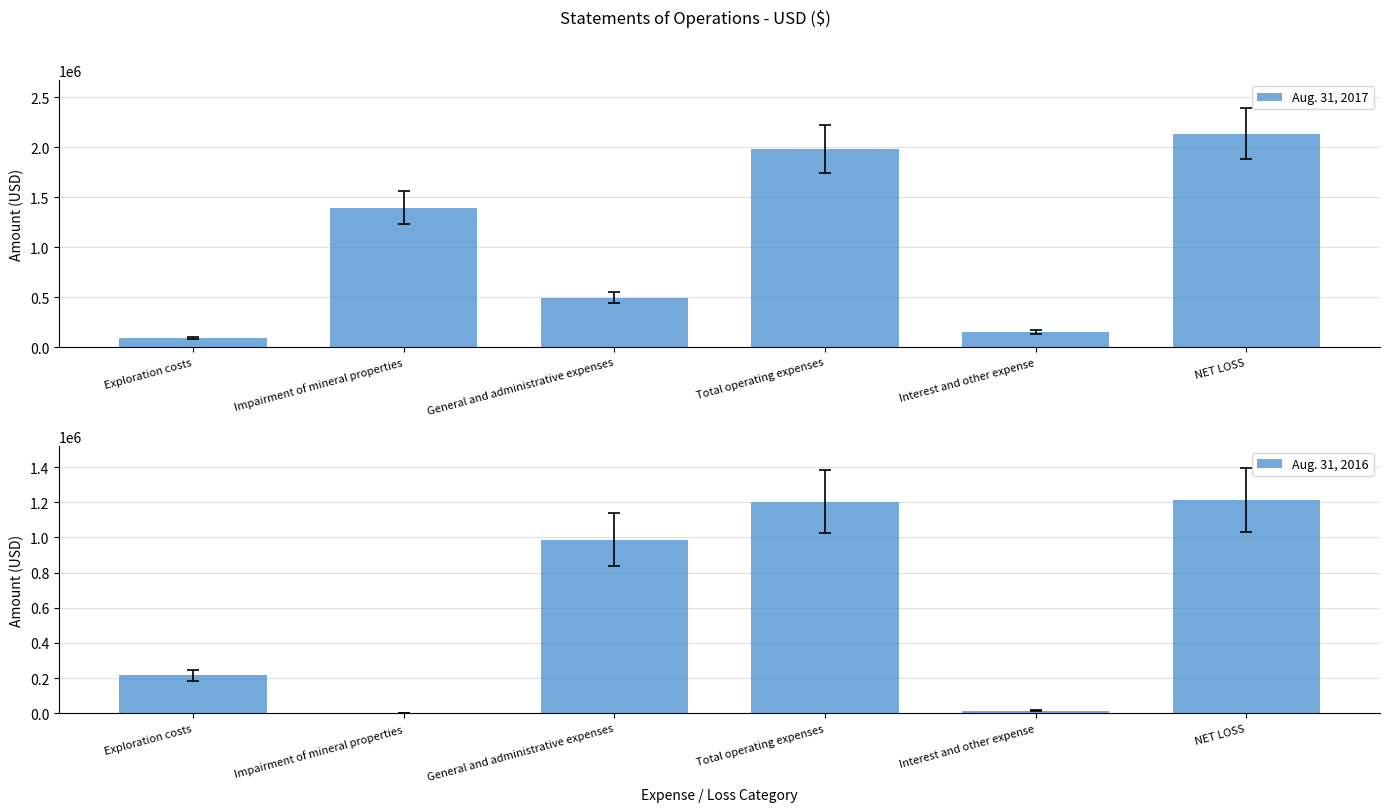

Rank the series by their average value, from highest to lowest.

Aug. 31, 2017, Aug. 31, 2016